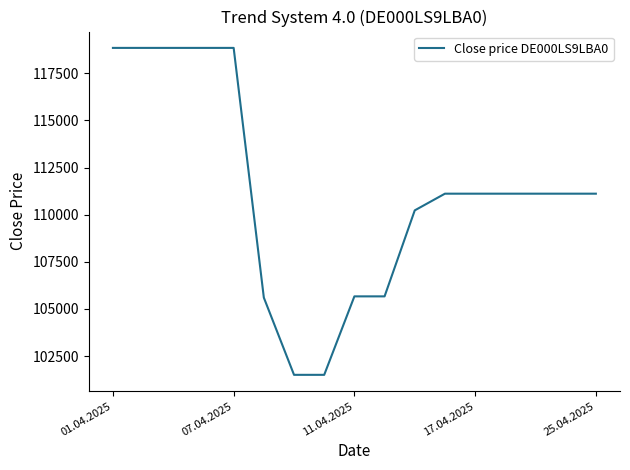

What is the minimum value shown in the chart?

101507